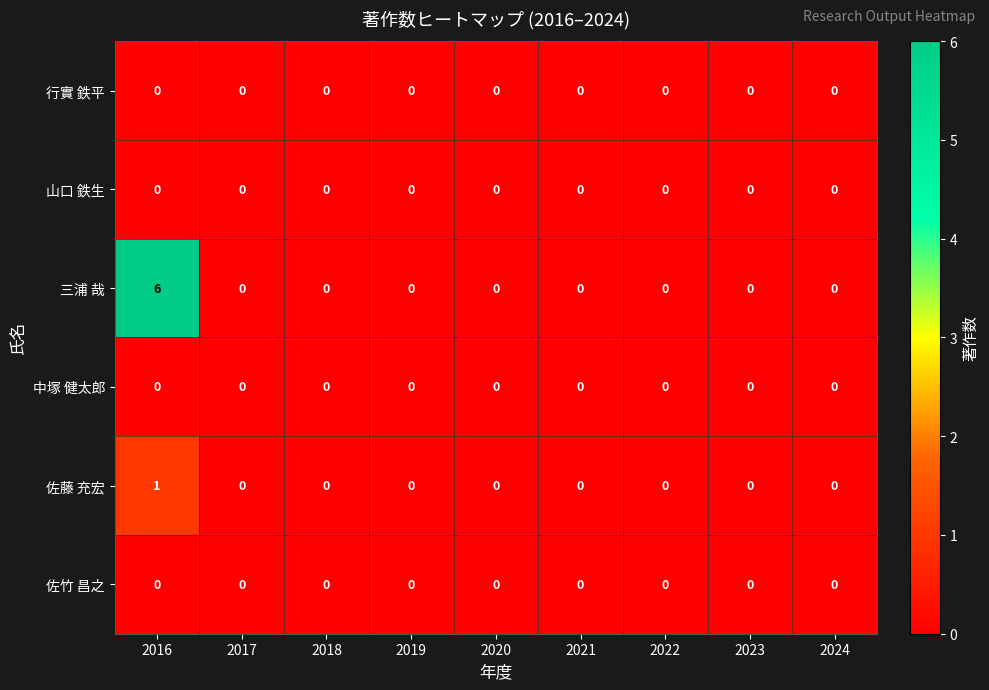

How many 佐藤 充宏 values are between 0 and 1?

9